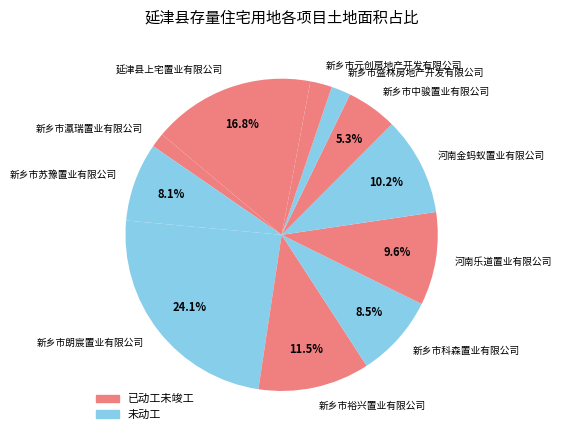

To the nearest percent, what percentage of the pie is 河南金蚂蚁置业有限公司?

10%